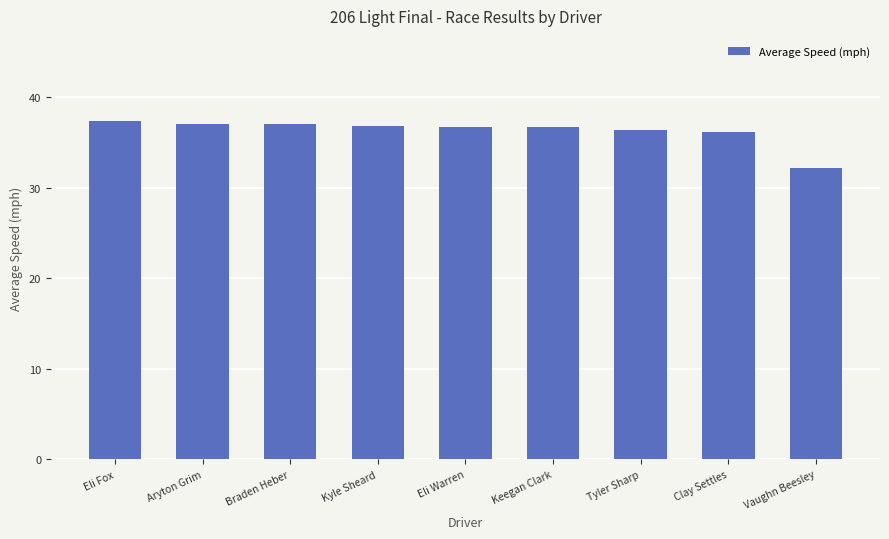

What is the sum of the values at Vaughn Beesley and Eli Fox?

69.6